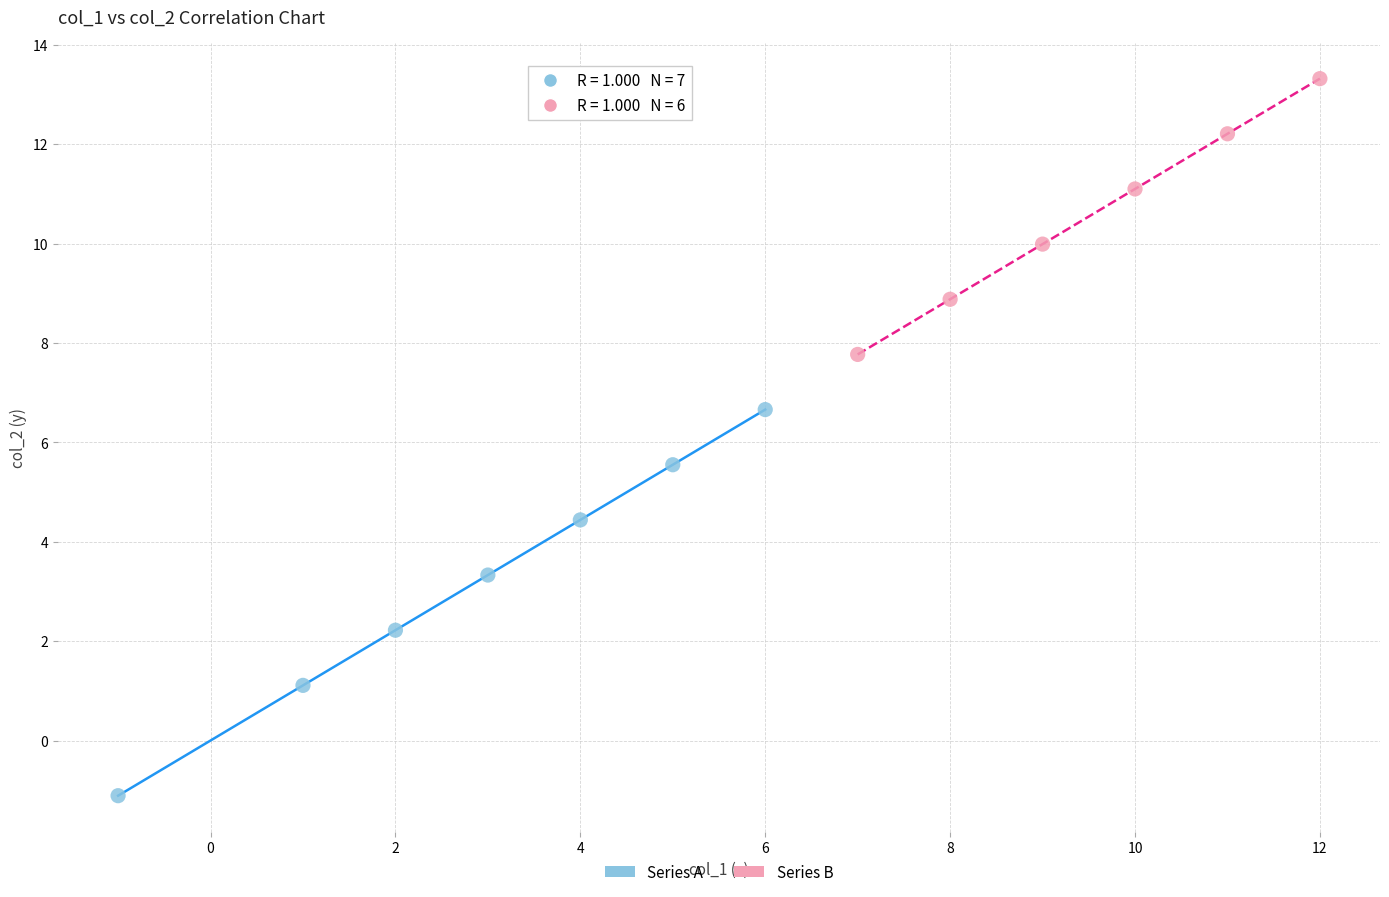

Which series has the widest spread of Y values?

Series A